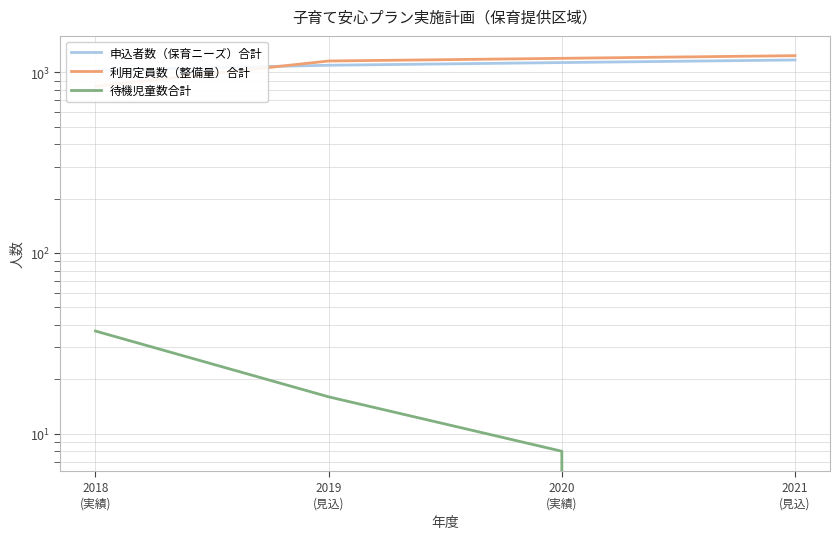

What is the sum of the 待機児童数合計 values at 2019
(見込) and 2021
(見込)?

16